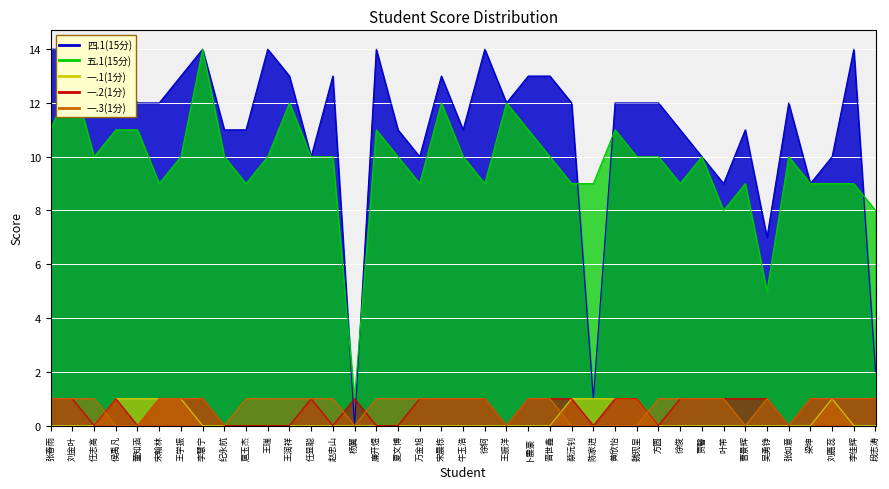

Reading right to left, list all the values displayed in this chart.

四.1(15分): 2	14	10	9	12	7	11	9	10	11	12	12	12	1	12	13	13	12	14	11	13	10	11	14	0	13	10	13	14	11	11	14	13	12	12	13	13	14	14
五.1(15分): 8	9	9	9	10	5	9	8	10	9	10	10	11	9	9	10	11	12	9	10	12	9	10	11	1	10	10	12	10	9	10	14	10	9	11	11	10	13	11
一.1(1分): 0	0	1	0	0	0	0	0	0	0	0	1	1	1	1	0	0	0	0	0	0	0	0	0	0	0	0	0	0	0	0	0	1	1	1	1	0	0	0
一.2(1分): 1	1	1	1	0	1	1	1	1	1	0	1	1	0	1	1	1	0	1	1	1	1	0	0	1	0	1	0	0	0	0	1	1	1	0	1	0	1	1
一.3(1分): 1	1	1	1	0	1	0	1	1	1	1	0	0	0	0	1	1	0	1	1	1	1	1	1	0	1	1	1	1	1	0	1	1	1	0	0	1	1	1